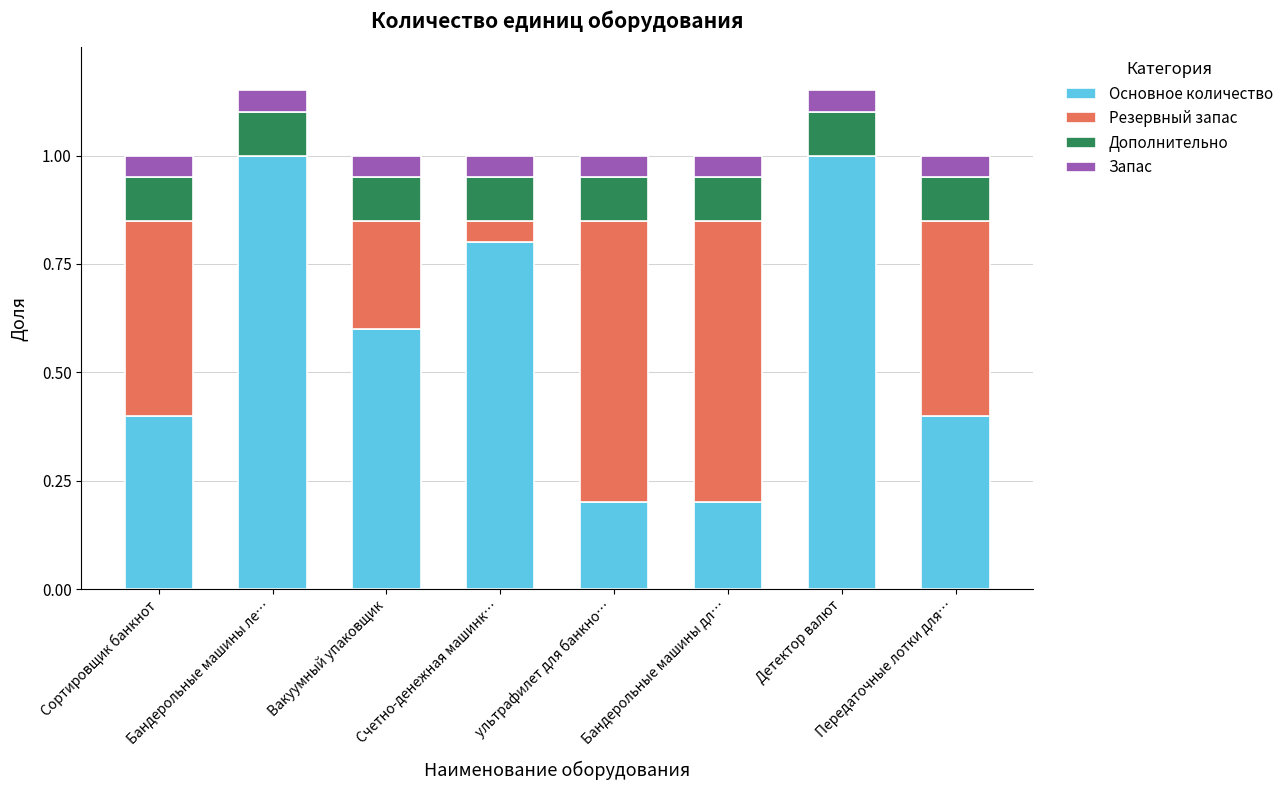

The Основное количество series shows 0.6 at Вакуумный упаковщик. True or false?

True